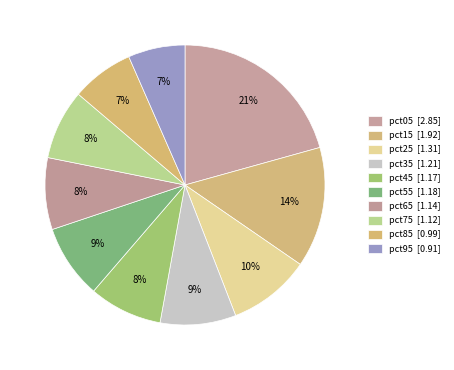

How many slices are in this pie chart?

10